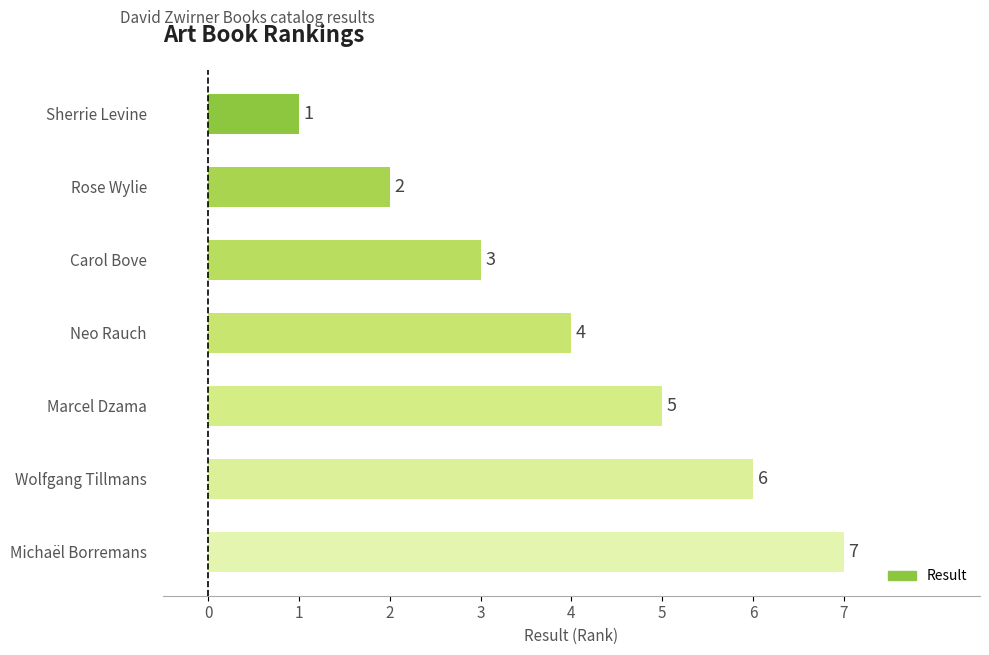

Are the bars horizontal?

Yes